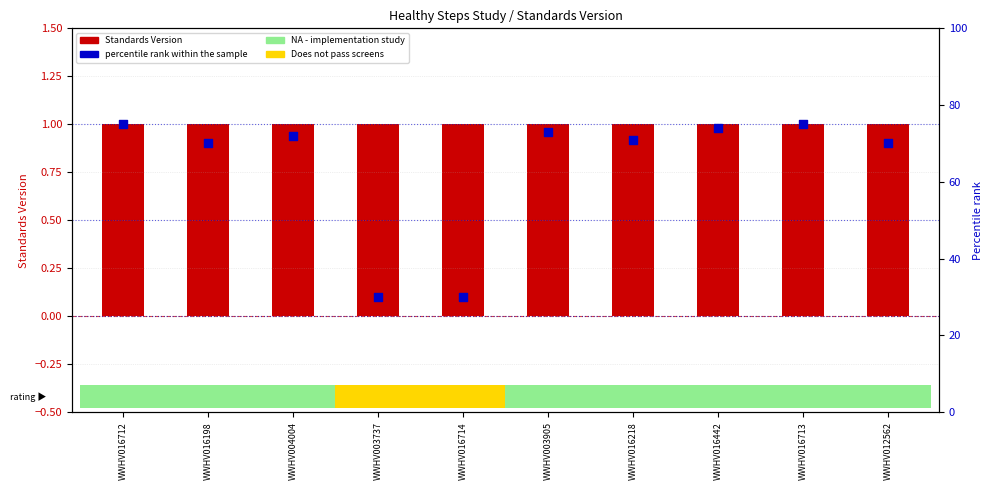

Which series has the largest Y range (max minus min)?

Rating rank within sample